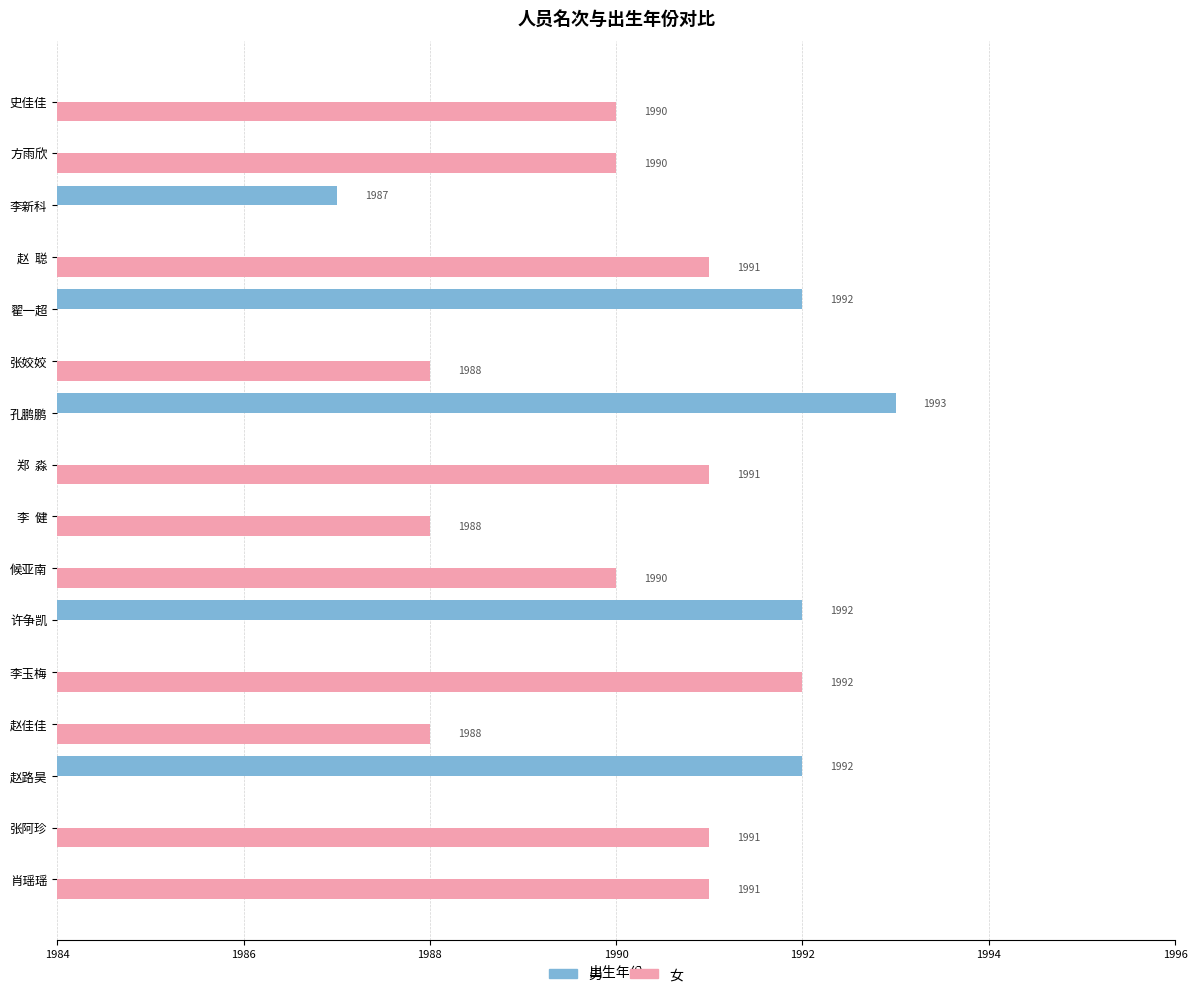

The value of 男 at 李玉梅 is 0. True or false?

True